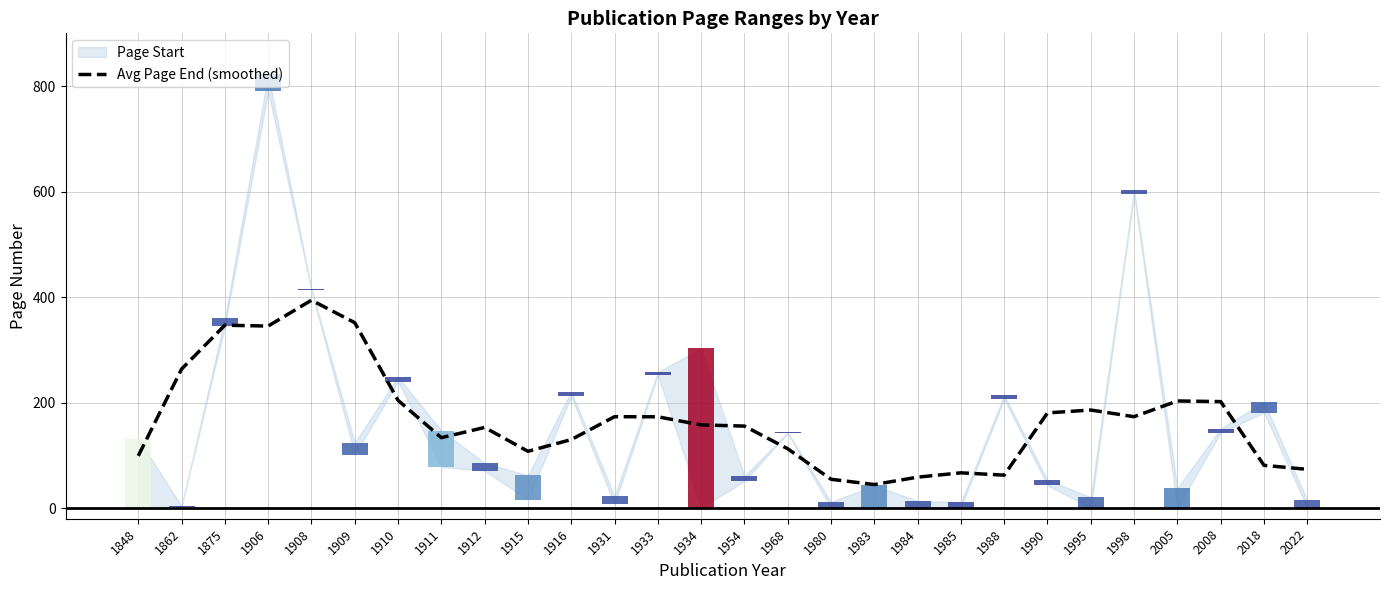

What is the difference between the maximum and minimum values?

349.4